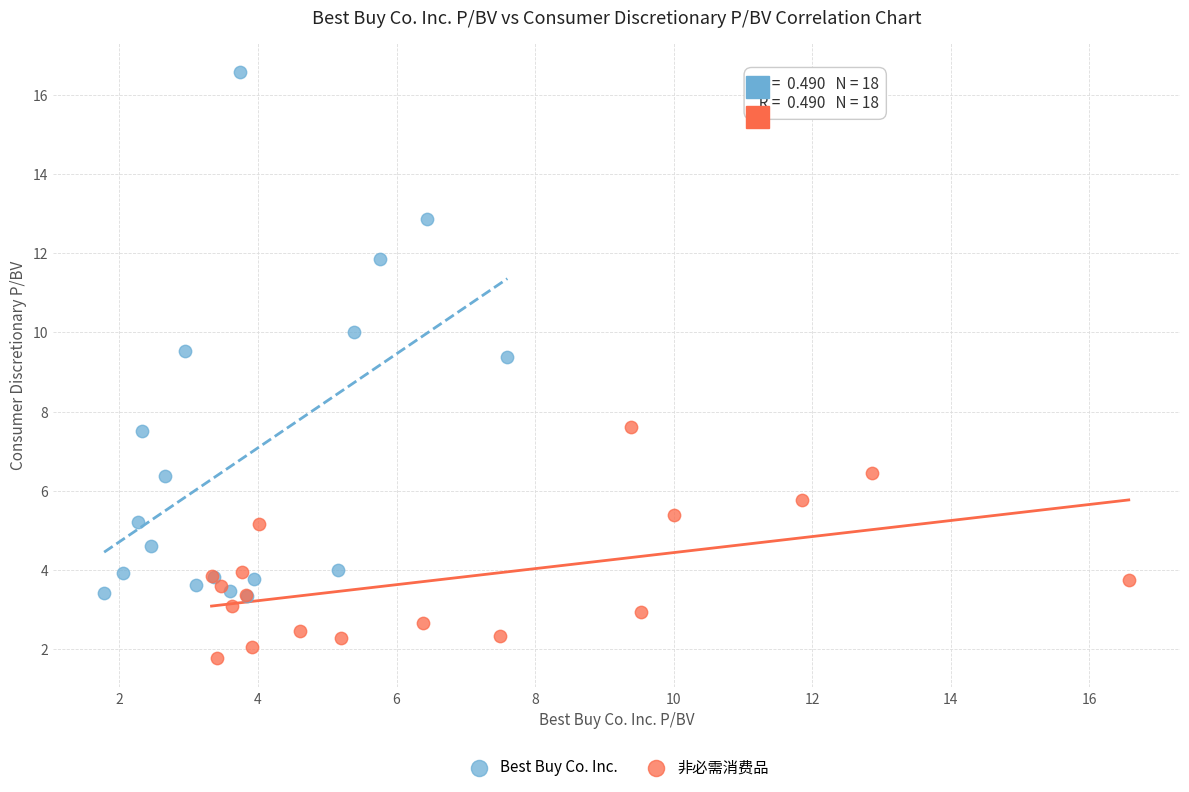

Which series reaches the maximum Y coordinate?

Best Buy Co. Inc.